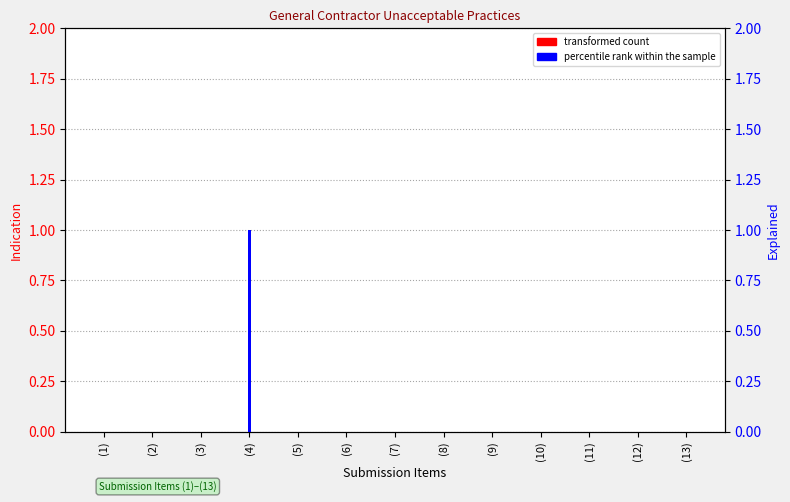

Which category has the lowest value in the percentile rank within the sample series?

(1)